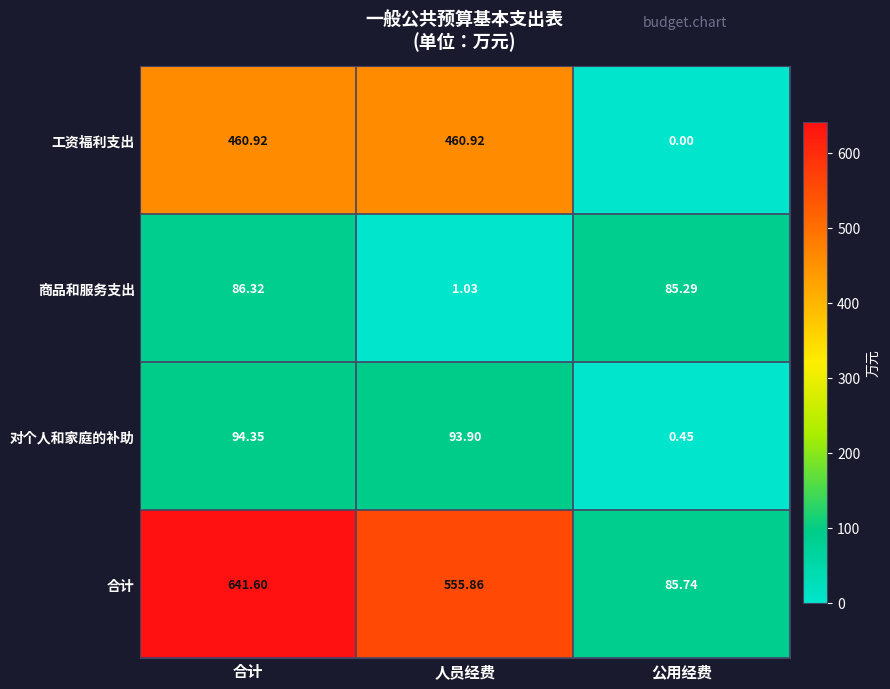

Which series has the largest range (max minus min)?

合计